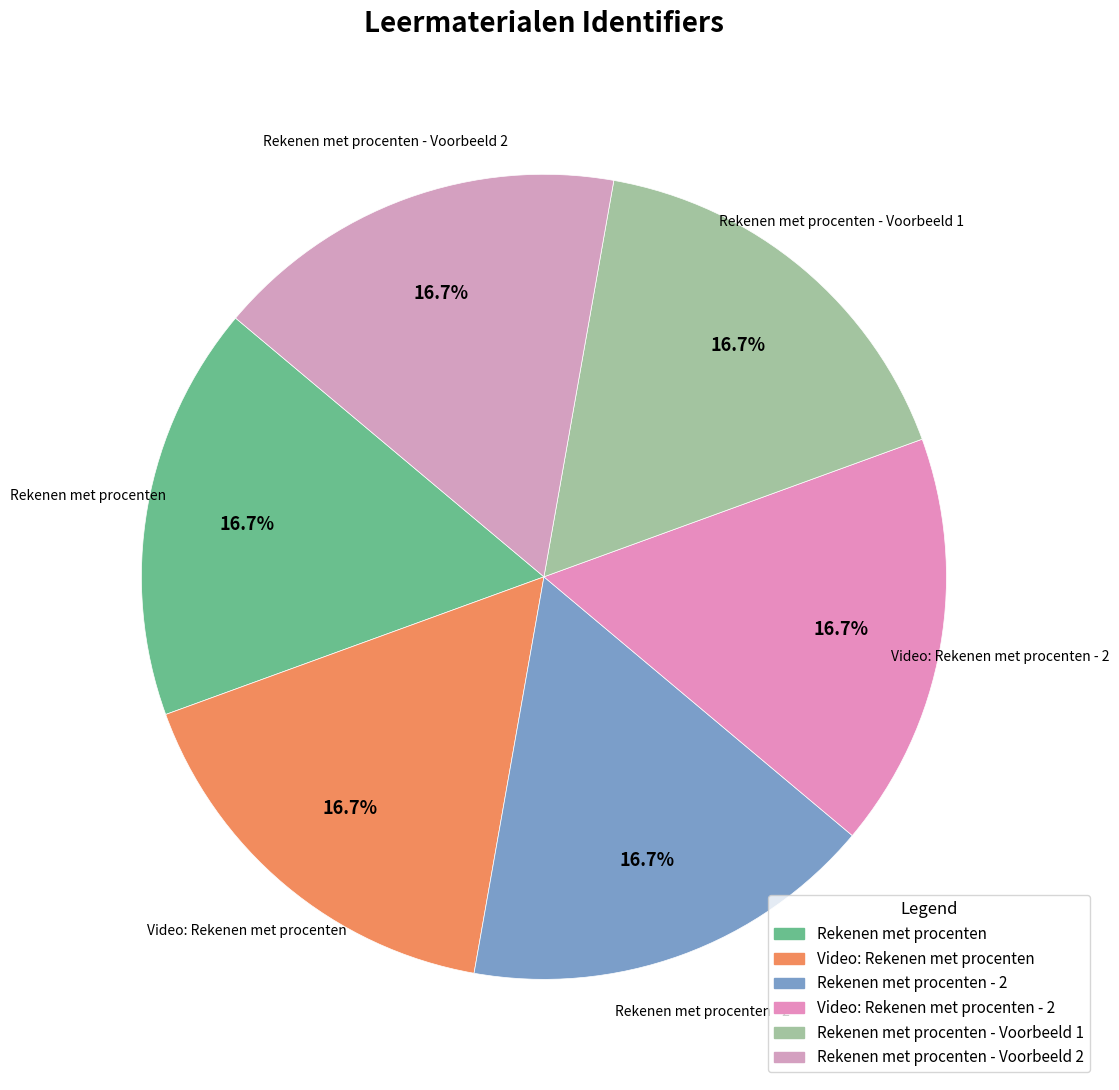

Is the sum of Rekenen met procenten and Video: Rekenen met procenten - 2 greater than half?

No